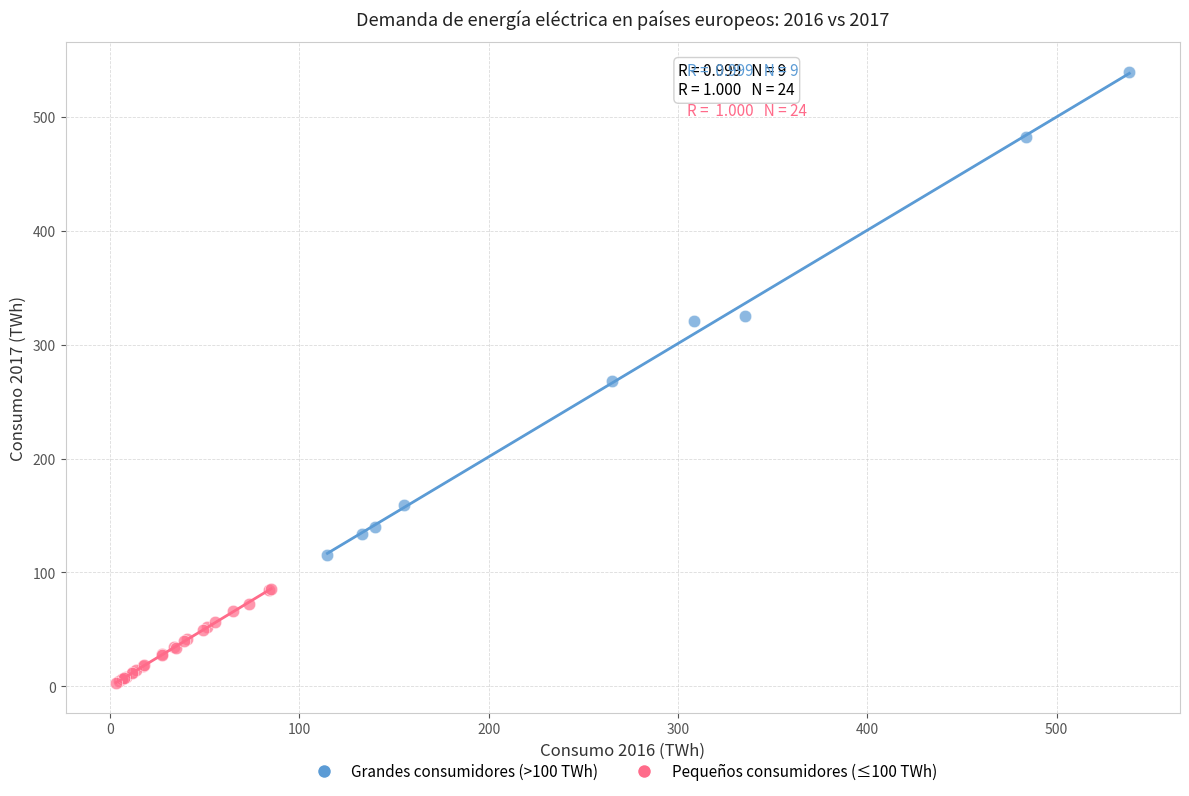

Which series contains the highest Y value?

Grandes consumidores (>100 TWh)